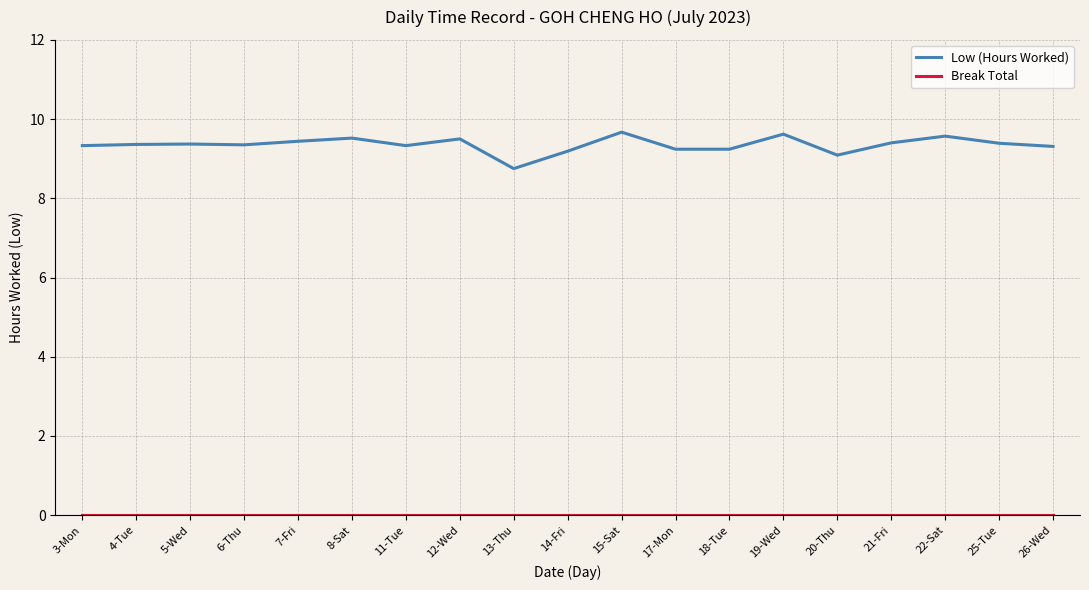

Count the number of data series in this chart.

2